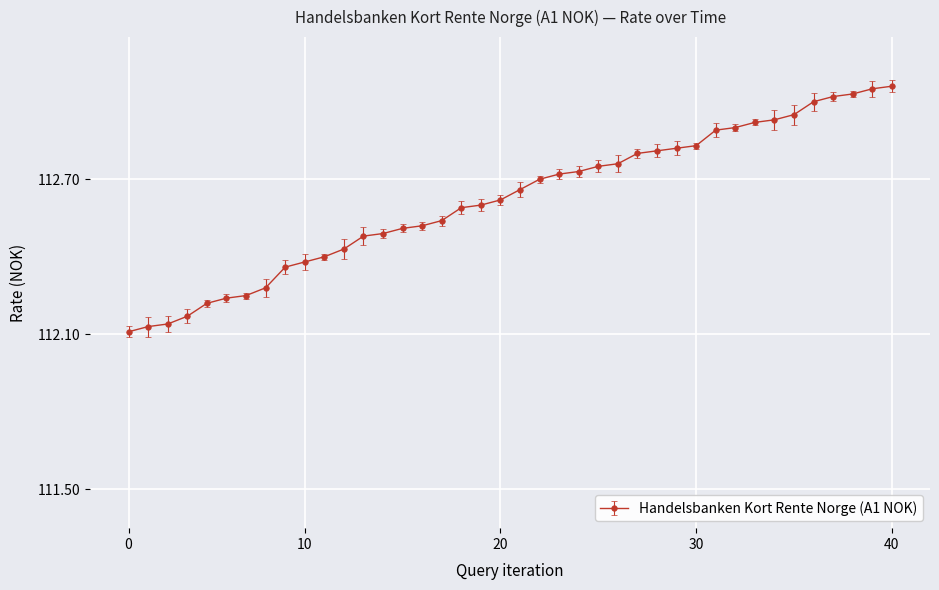

What is the difference between the second highest and second lowest values?

0.9